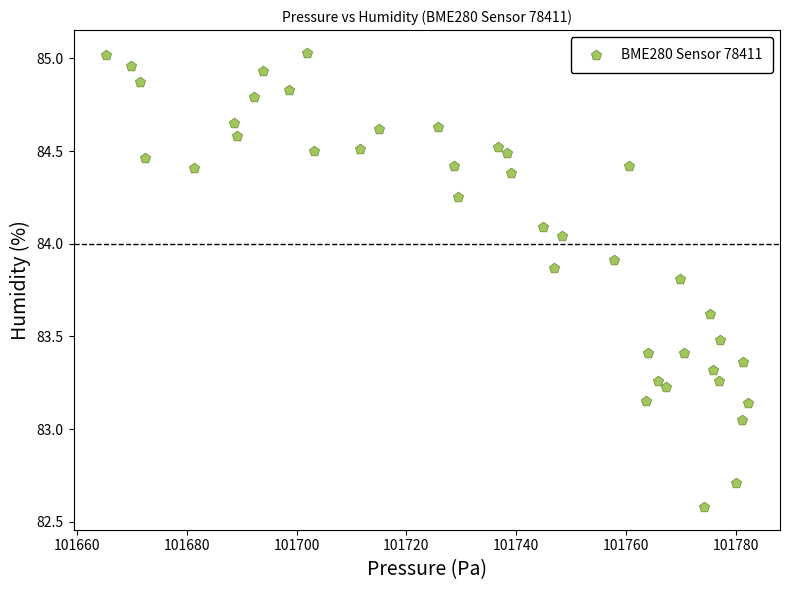

What is the range of X values (max minus min)?

116.9